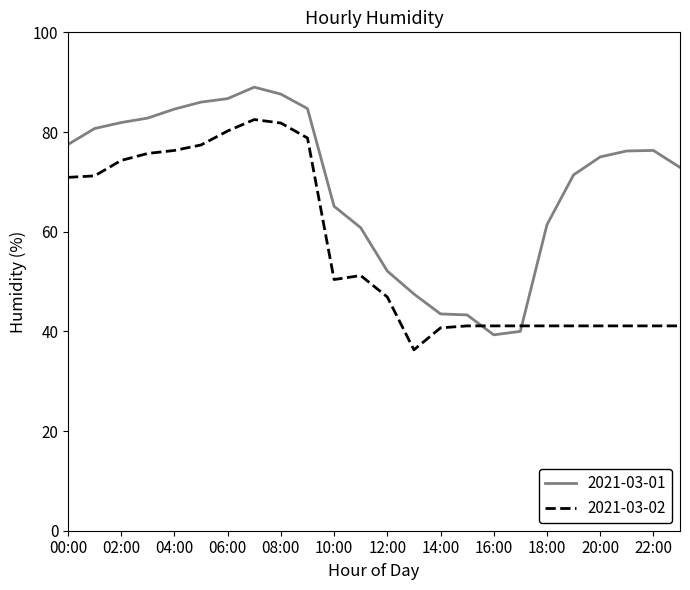

List the series in order of their peak value, highest first.

2021-03-01, 2021-03-02